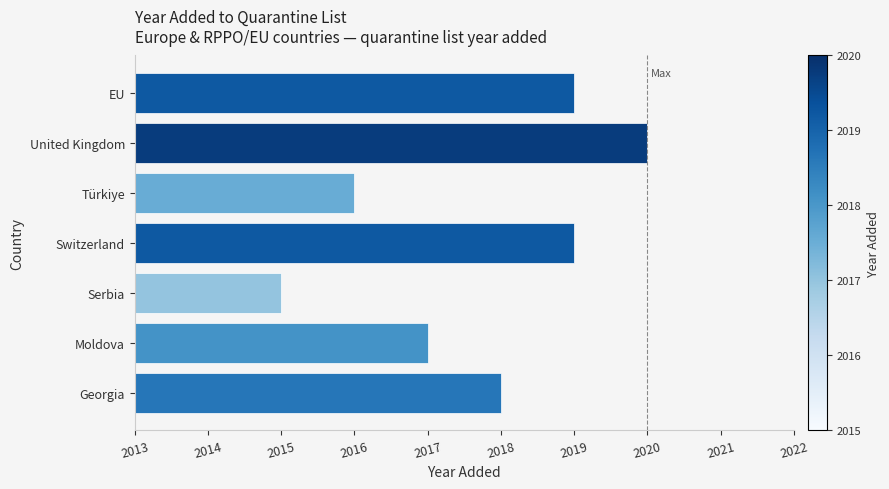

The value at United Kingdom is 1283. True or false?

False